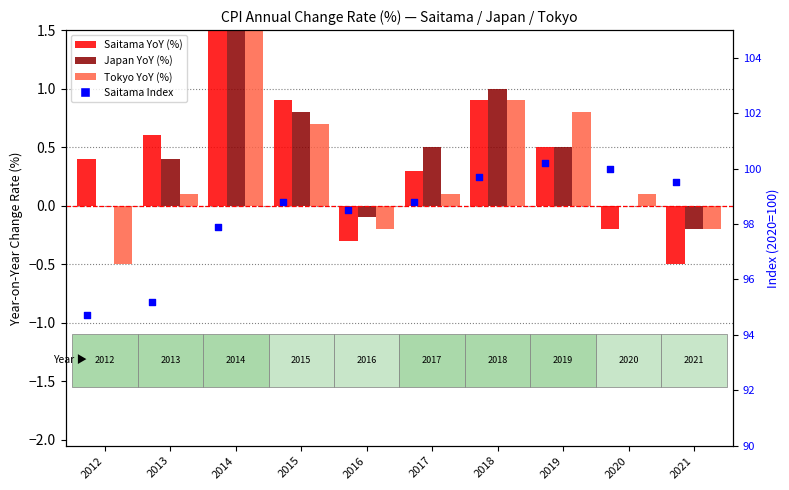

What is the total value across all series at 2020?

99.9